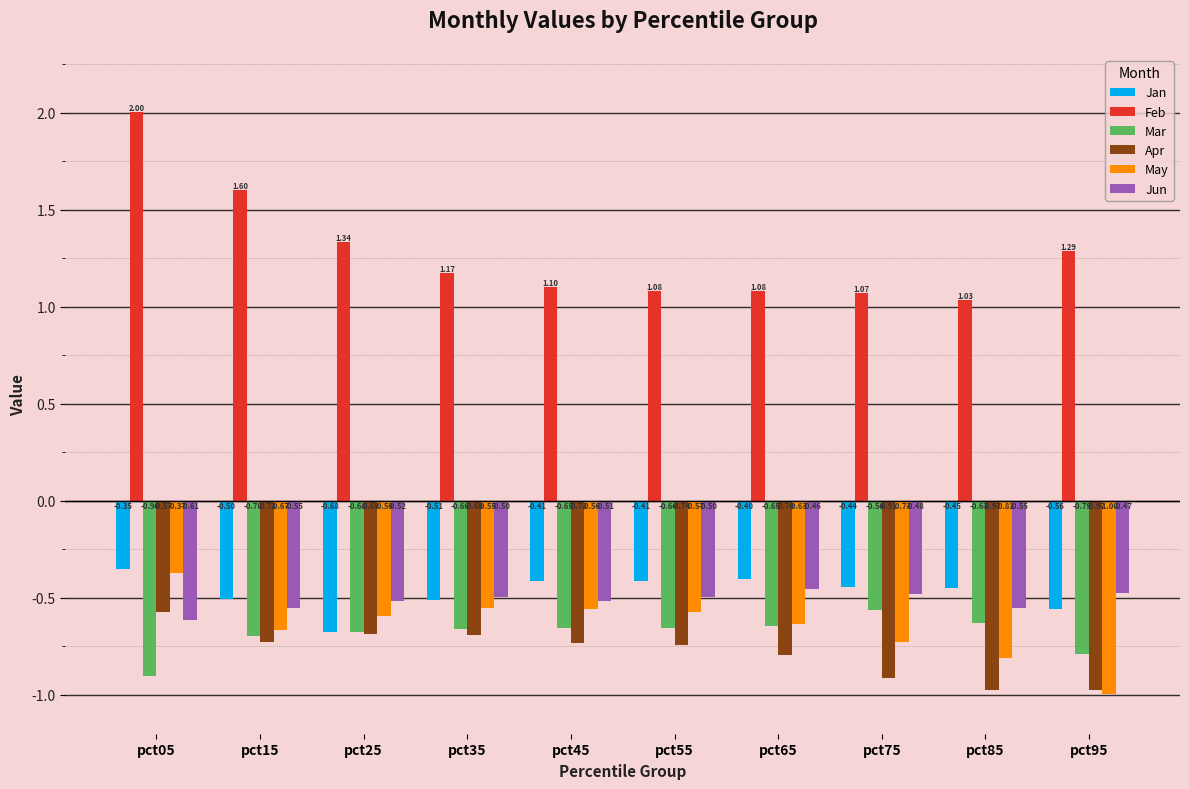

Which label corresponds to the smallest value in the chart?

pct95